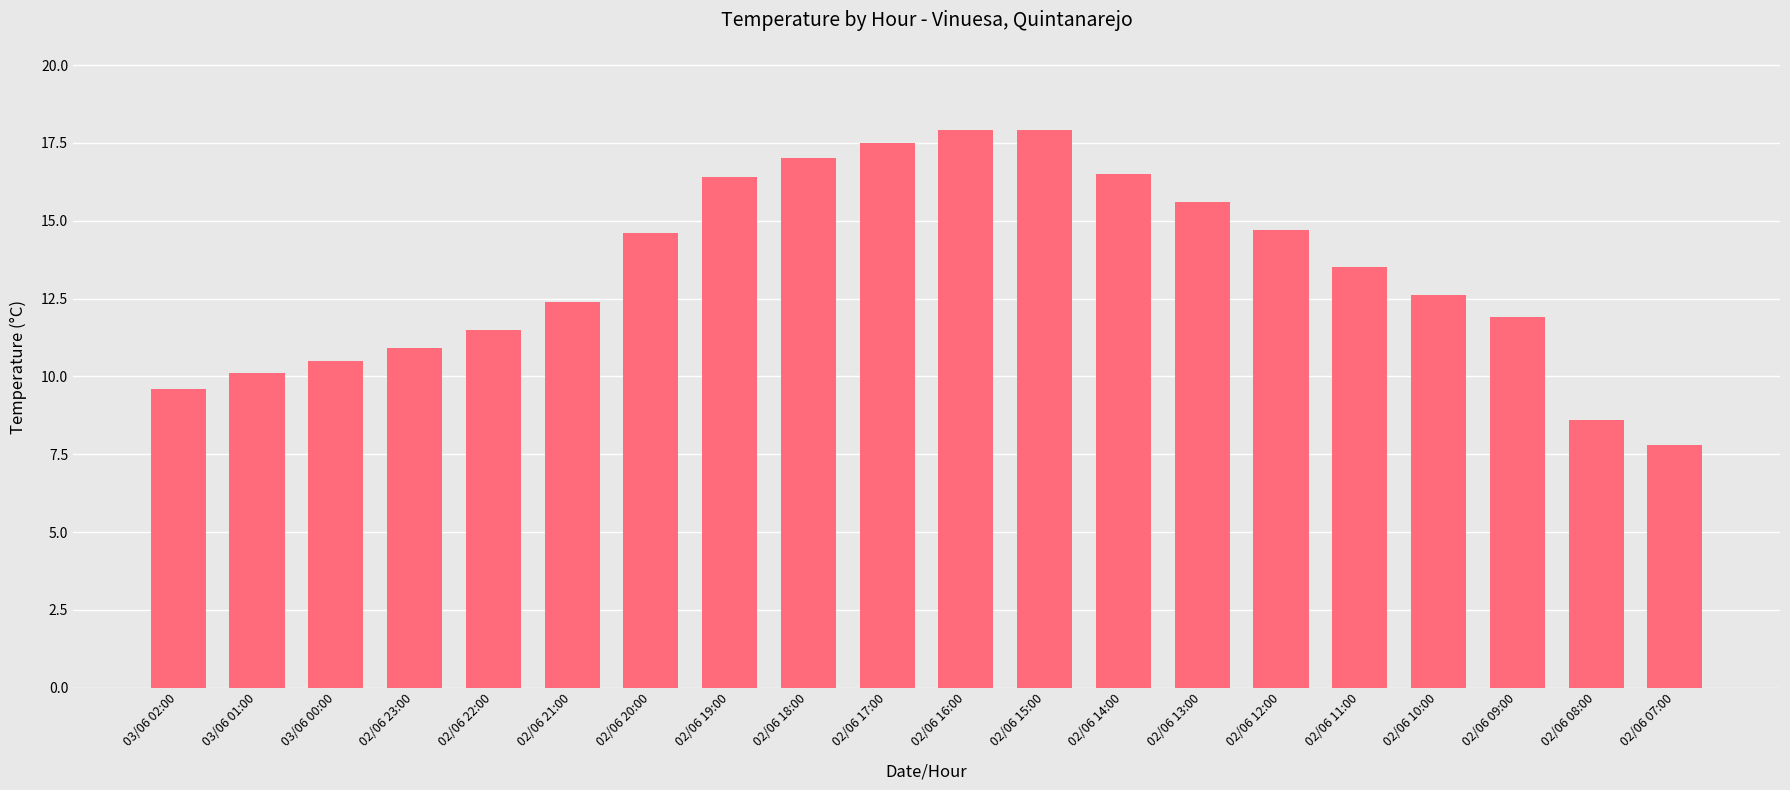

What is the ratio of the value at 02/06 11:00 to the value at 02/06 12:00?

0.9